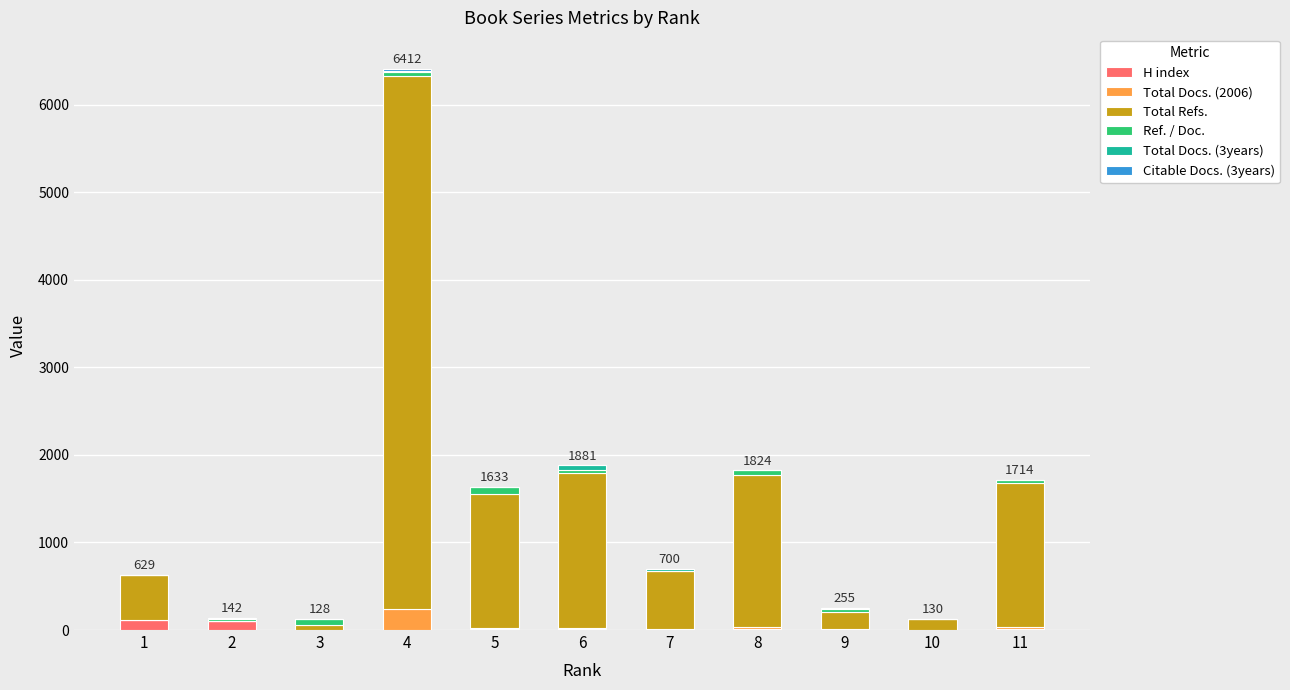

At which category is the sum across all series the highest?

4